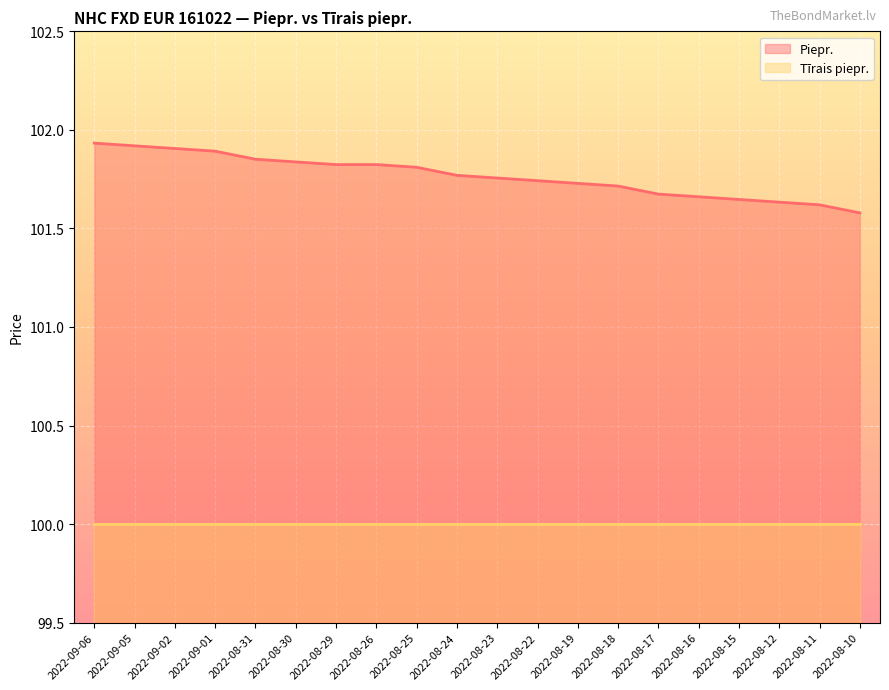

Rank the categories by value from lowest to highest.

2022-08-10, 2022-08-11, 2022-08-12, 2022-08-15, 2022-08-16, 2022-08-17, 2022-08-18, 2022-08-19, 2022-08-22, 2022-08-23, 2022-08-24, 2022-08-25, 2022-08-29, 2022-08-26, 2022-08-30, 2022-08-31, 2022-09-01, 2022-09-02, 2022-09-05, 2022-09-06